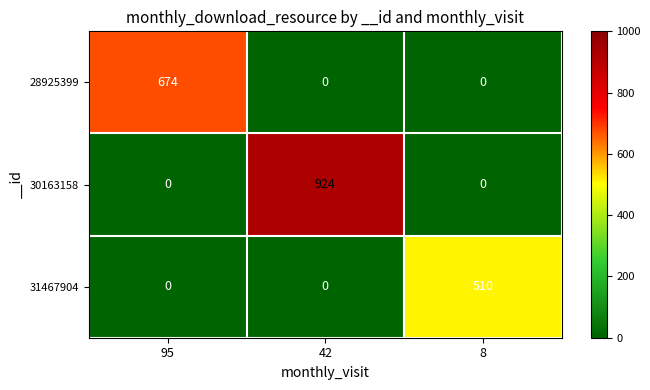

At how many categories does at least one series exceed 594?

2